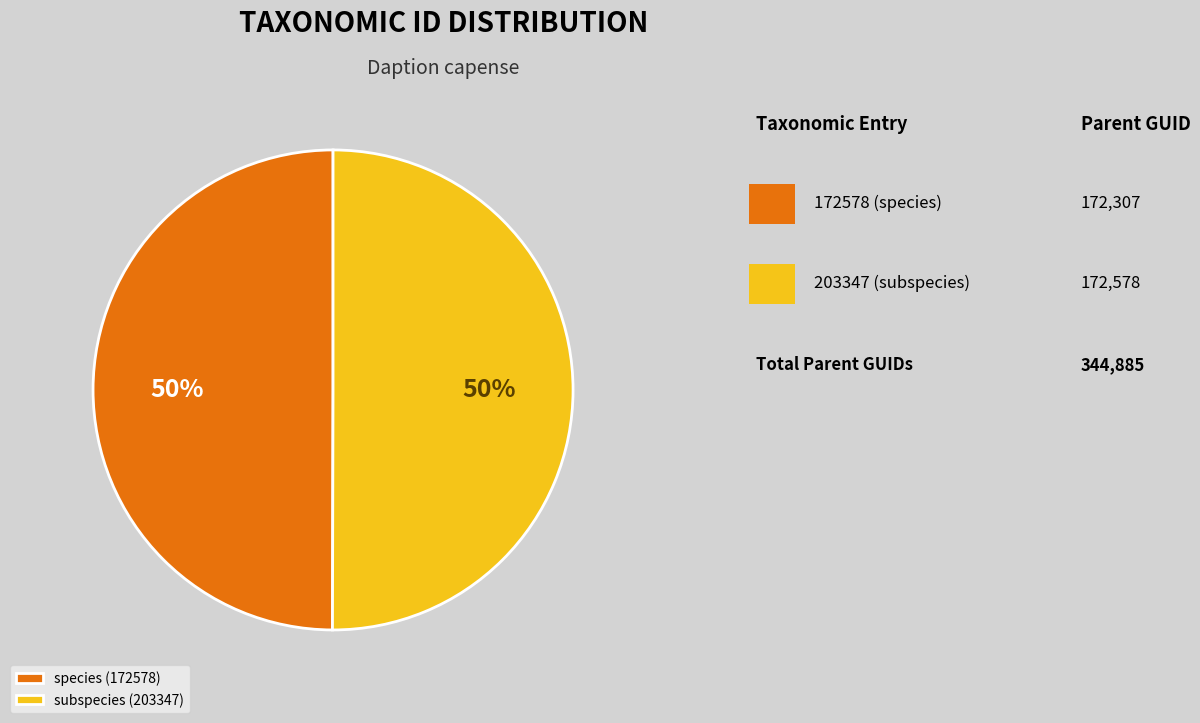

How many slices are in this pie chart?

2